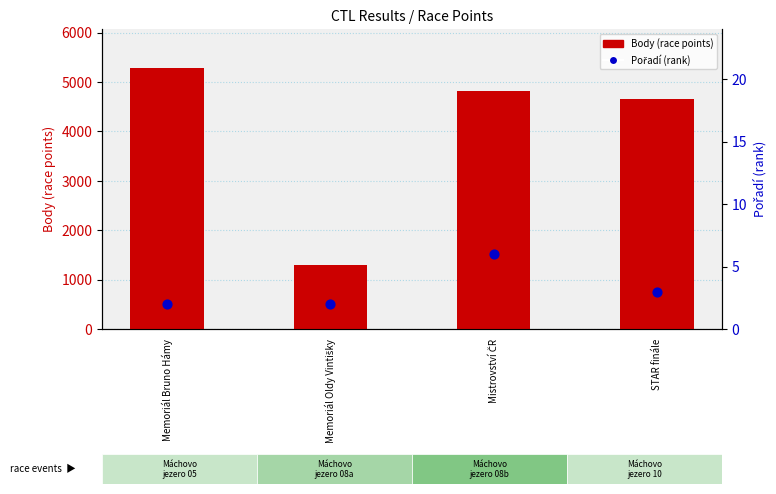

What is the total value across all series at Memoriál Bruno Hámy?

5281